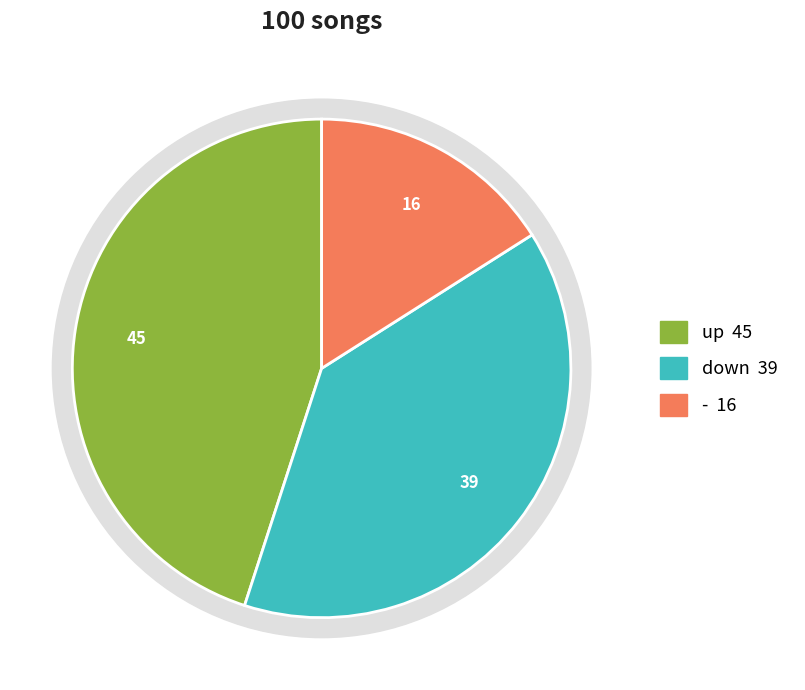

What percentage is the down slice, to the nearest percent?

39%